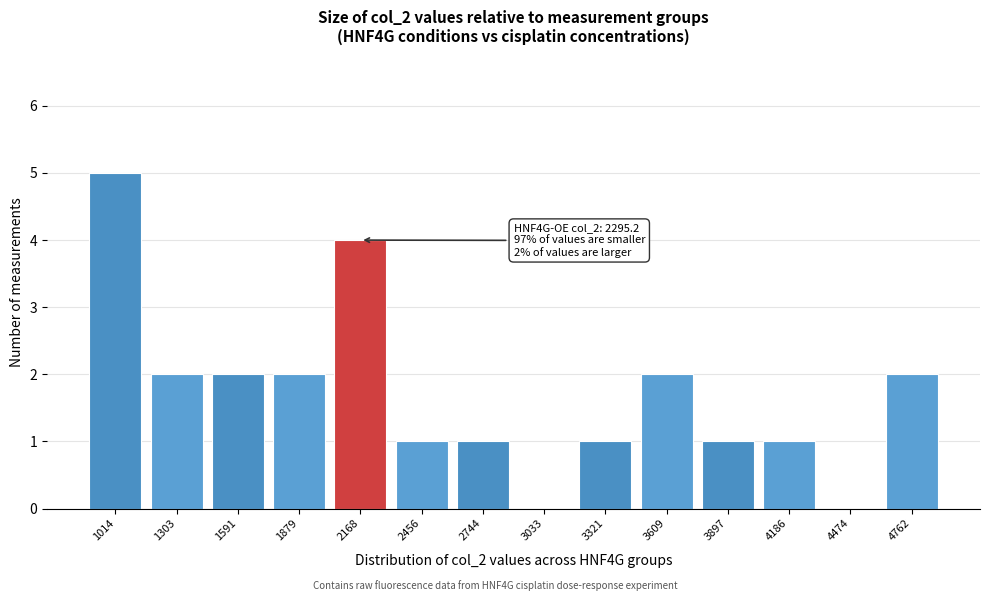

Reading left to right, extract all data points from this chart.

1014=5	1303=2	1591=2	1879=2	2168=4	2456=1	2744=1	3033=0	3321=1	3609=2	3897=1	4186=1	4474=0	4762=2